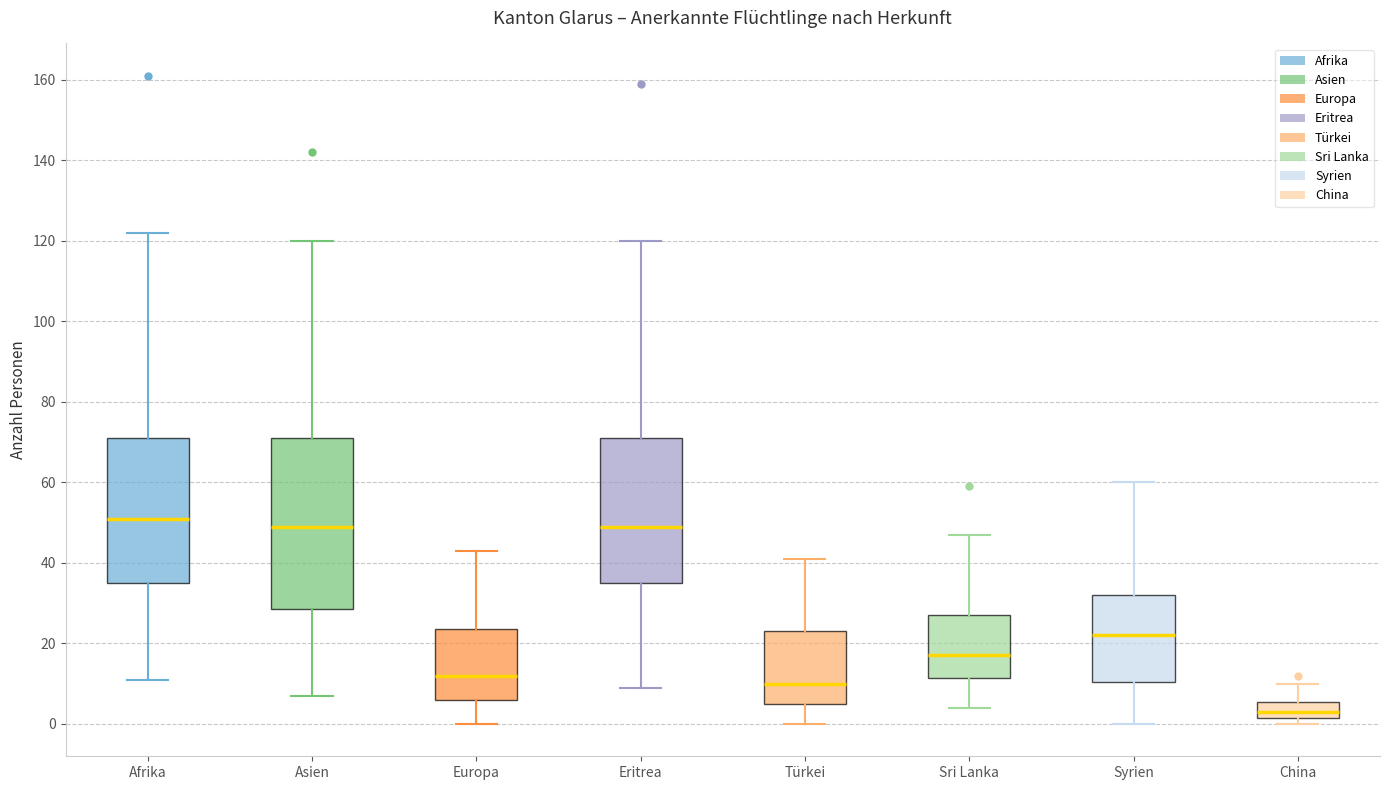

Comparing the boxes themselves (not the whiskers), which one is the tallest?

Asien